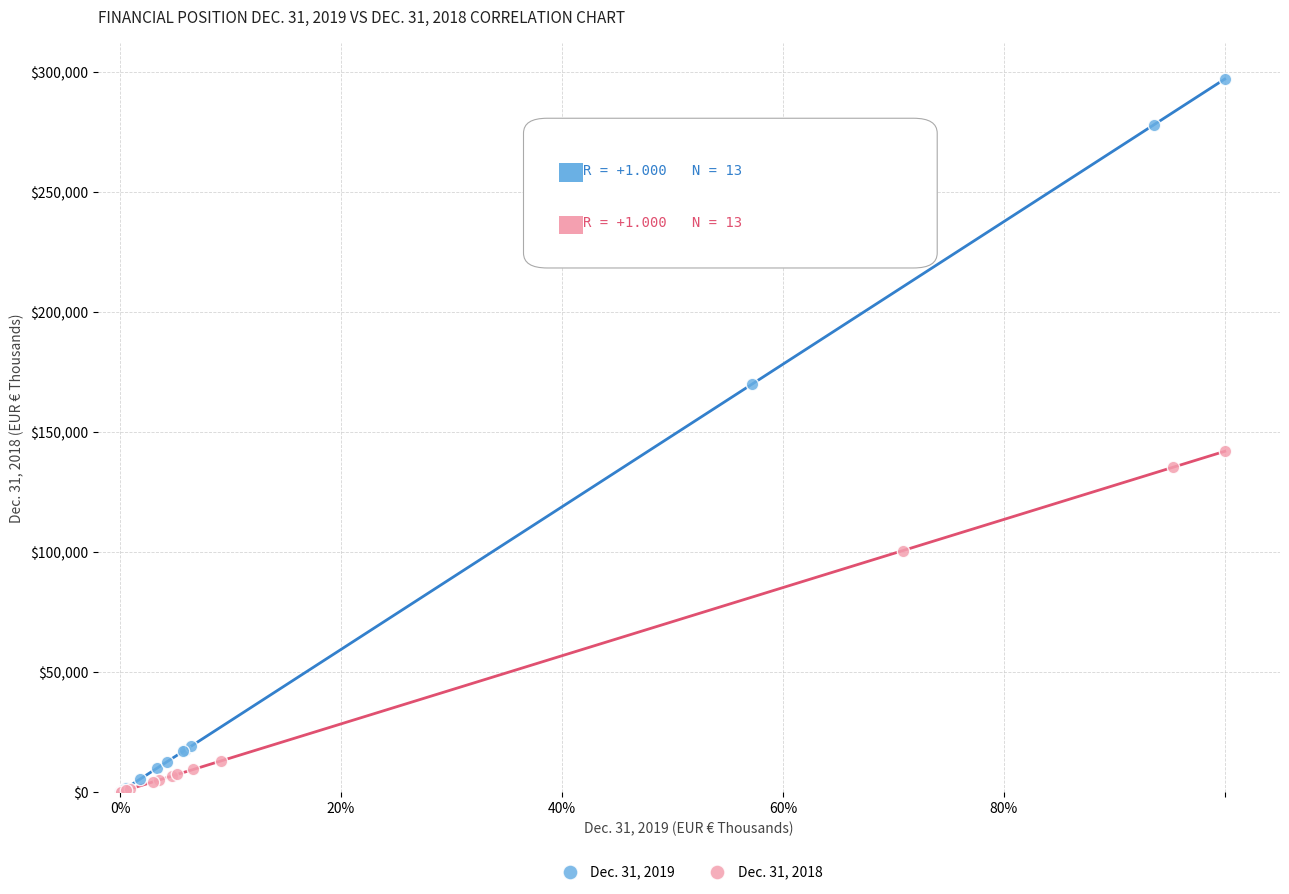

Which series contains the highest Y value?

Dec. 31, 2019